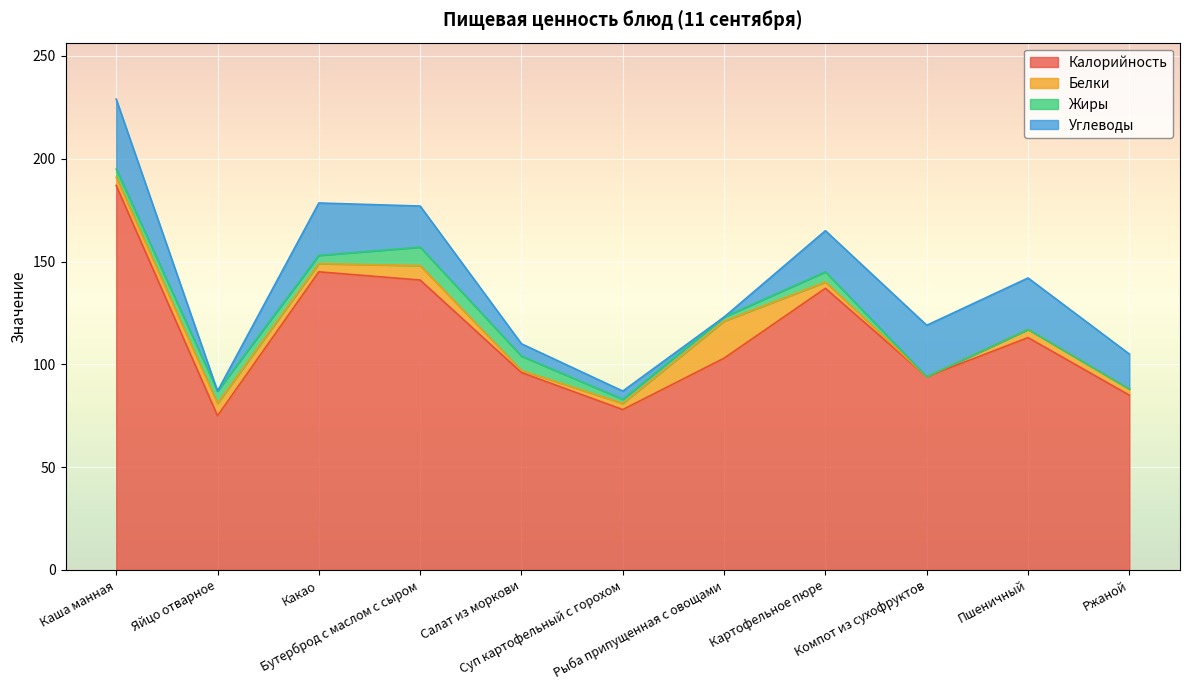

Is it true that Калорийность equals 147.6 at Ржаной?

False